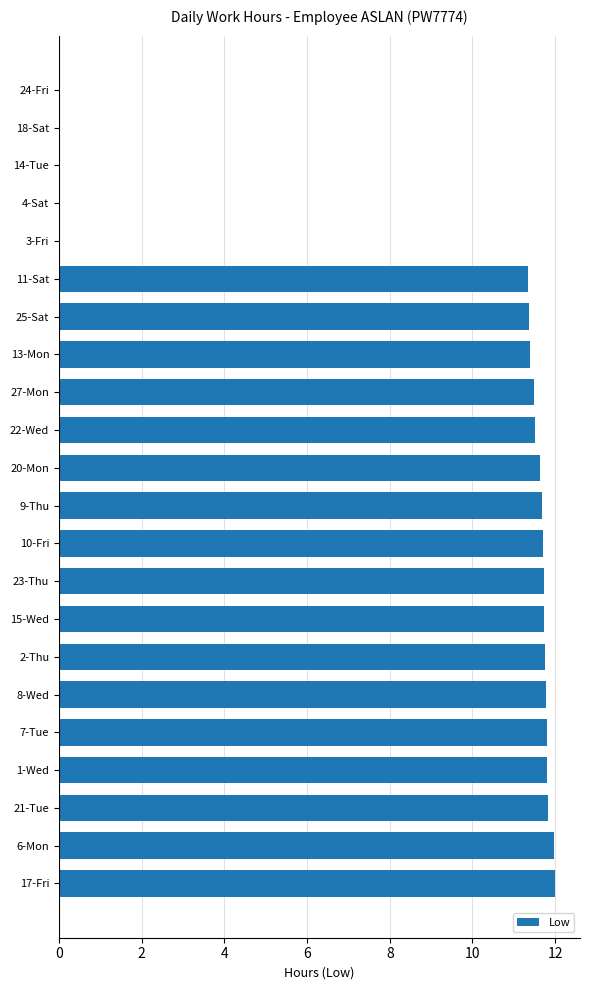

What is the sum of all values?

198.5